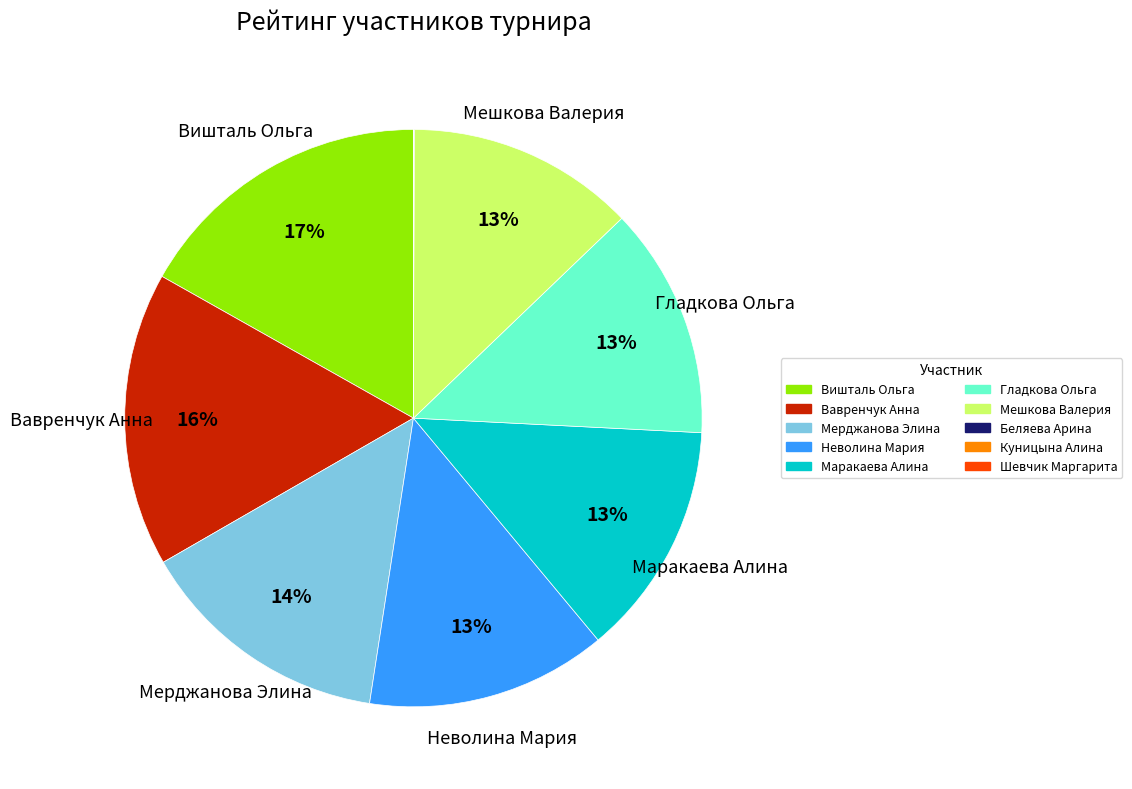

Is it true that Маракаева Алина is 13% of the pie?

True